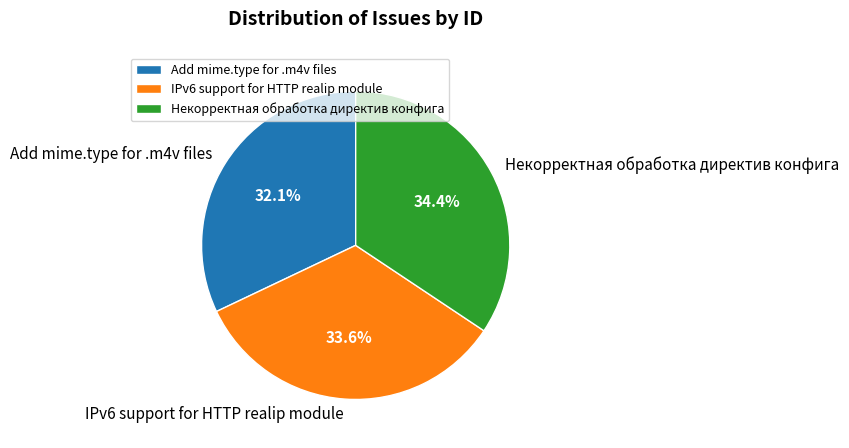

What percentage is the Некорректная обработка директив конфига slice, to the nearest percent?

34%